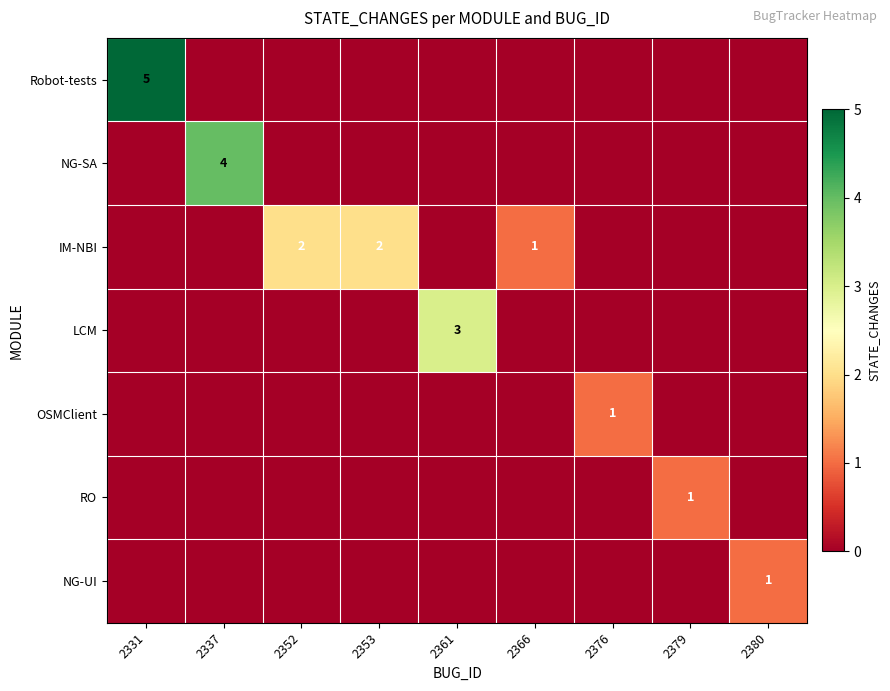

The value of IM-NBI at 2366 is 1. True or false?

True